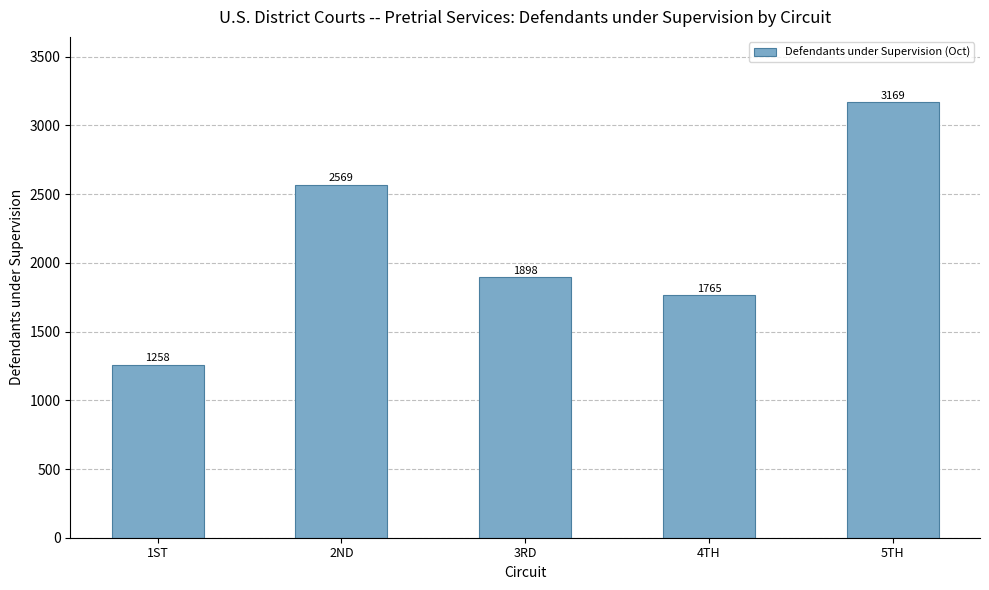

Rank the categories by value from lowest to highest.

1ST, 4TH, 3RD, 2ND, 5TH